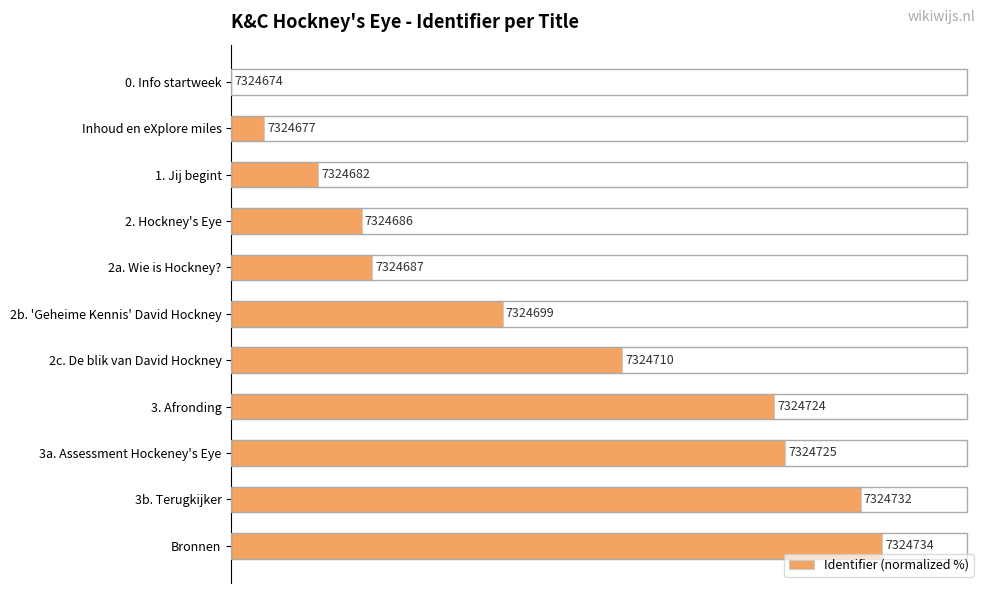

What is the difference between the second highest and minimum values?

96.7